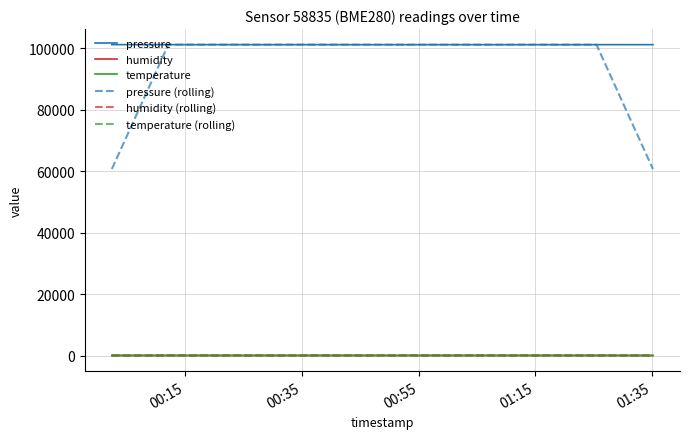

Which series has the widest spread of values?

pressure (rolling)